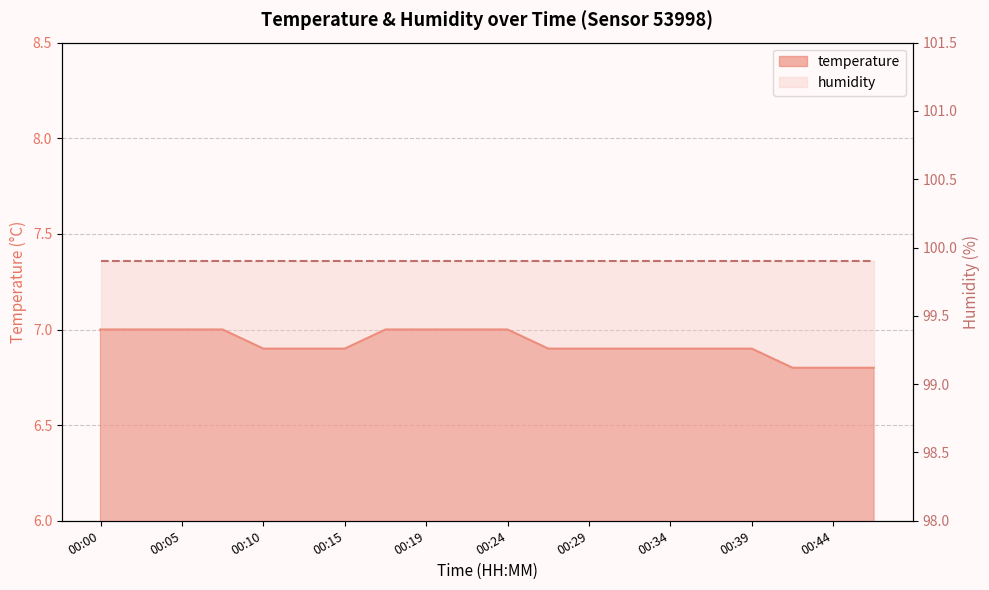

At which category does the chart reach its minimum across all series?

00:41